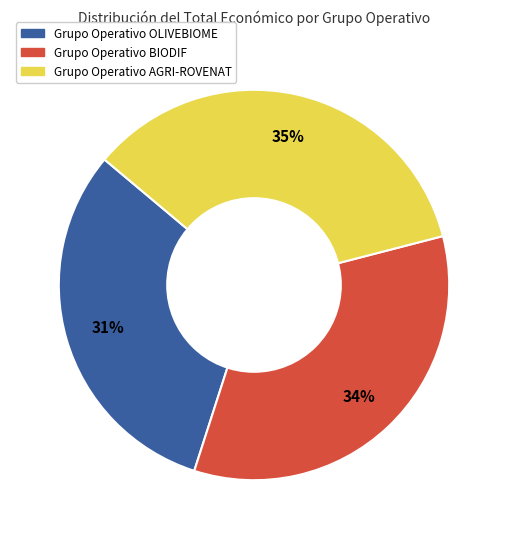

Which slice is the smallest?

Grupo Operativo OLIVEBIOME